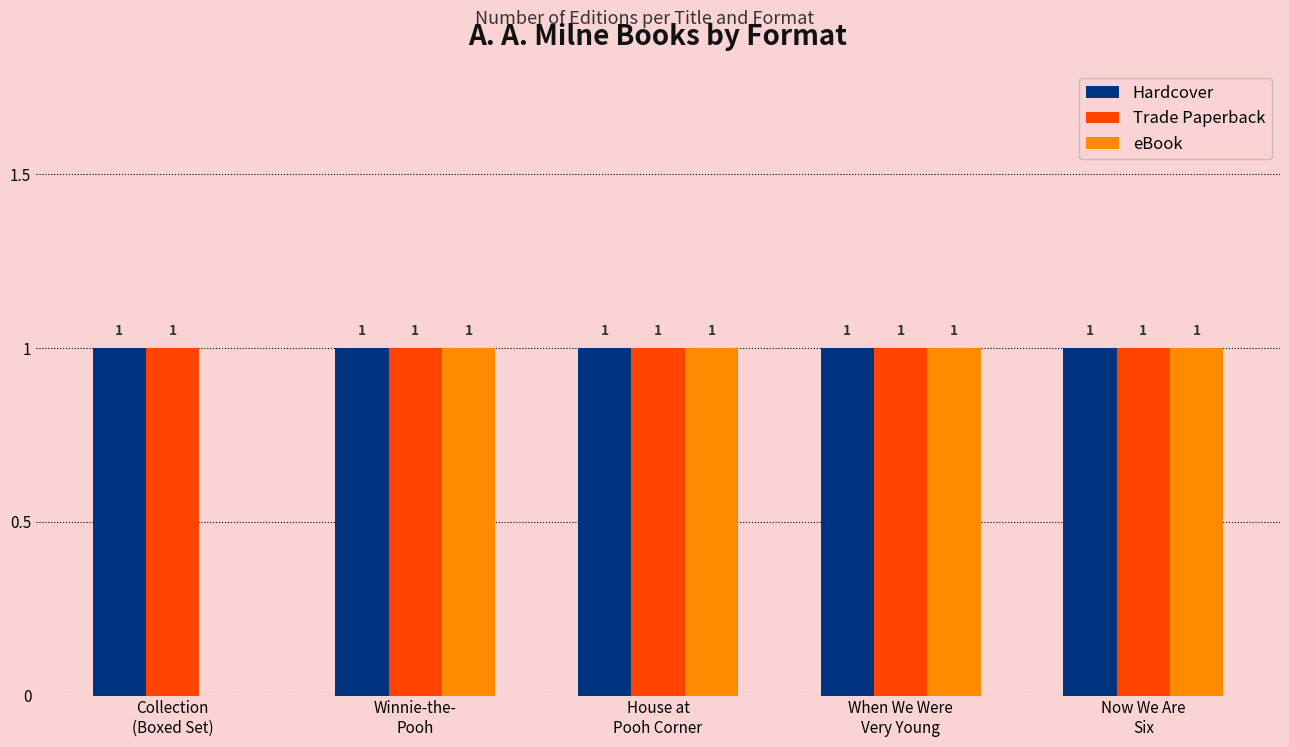

What is the sum of all Hardcover values?

5